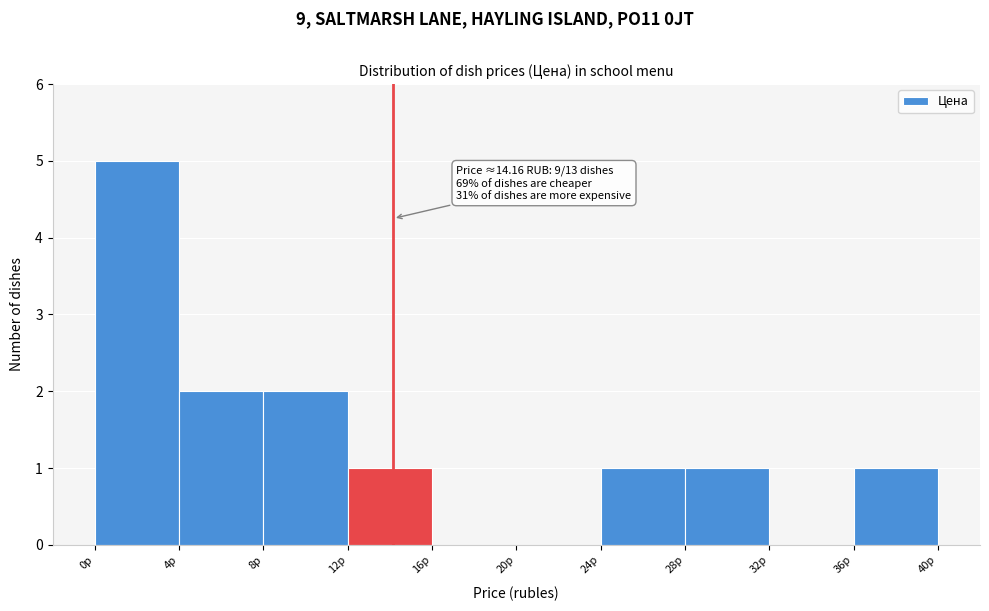

Which range on the x-axis has the tallest bar?

0 to 4